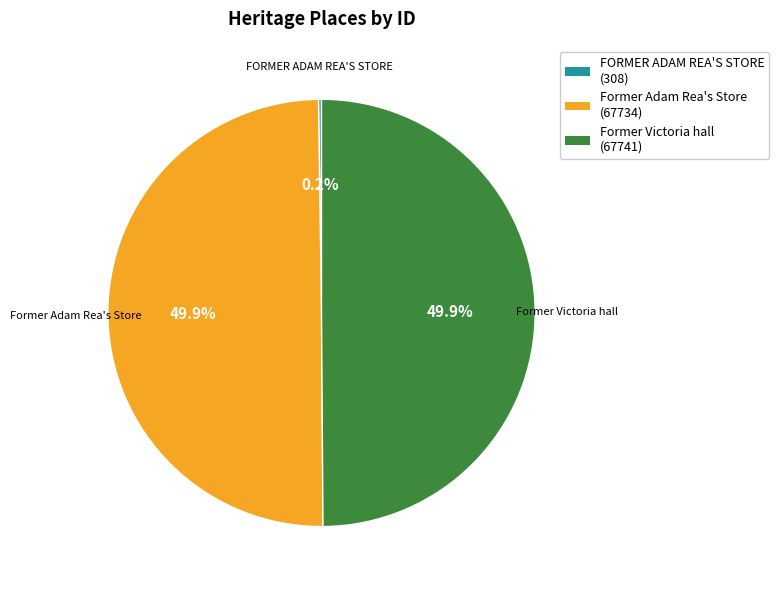

How much of the chart is everything except Former Victoria hall?

50.1%